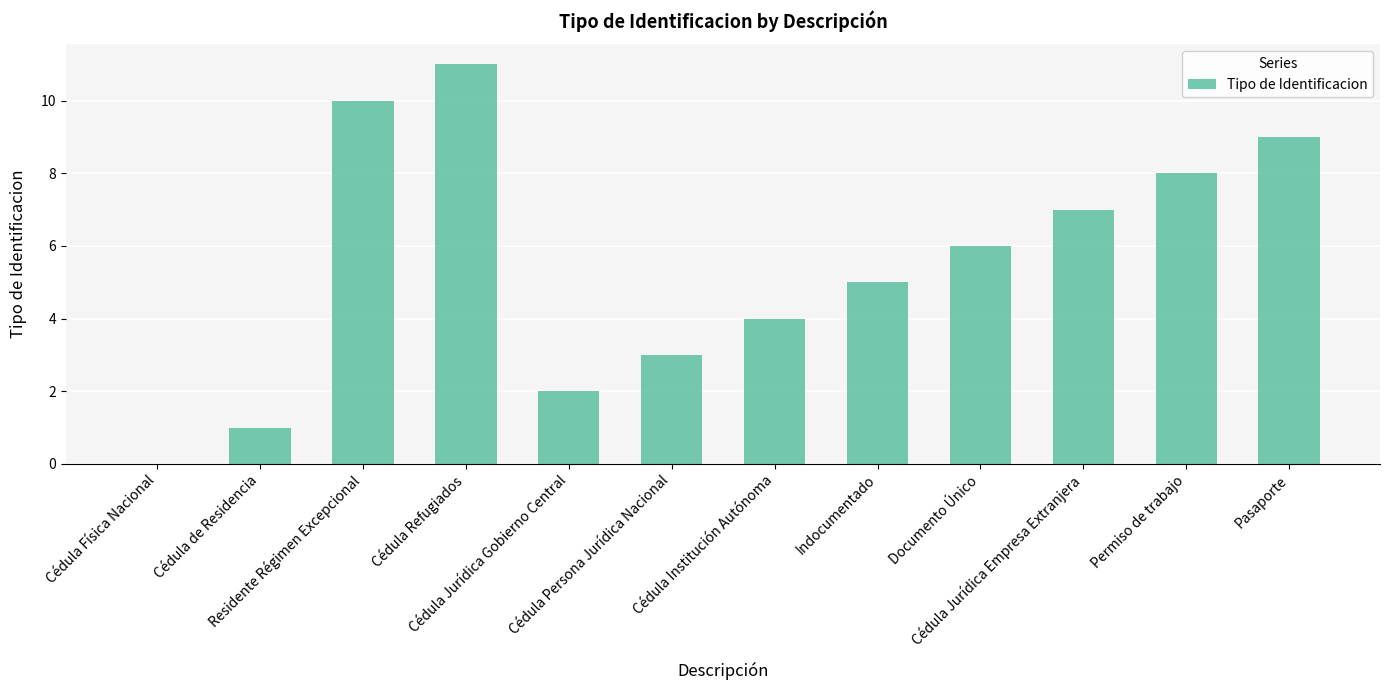

Reading right to left, extract all data points from this chart.

Pasaporte=9	Permiso de trabajo=8	Cédula Jurídica Empresa Extranjera=7	Documento Único=6	Indocumentado=5	Cédula Institución Autónoma=4	Cédula Persona Jurídica Nacional=3	Cédula Jurídica Gobierno Central=2	Cédula Refugiados=11	Residente Régimen Excepcional=10	Cédula de Residencia=1	Cédula Física Nacional=0